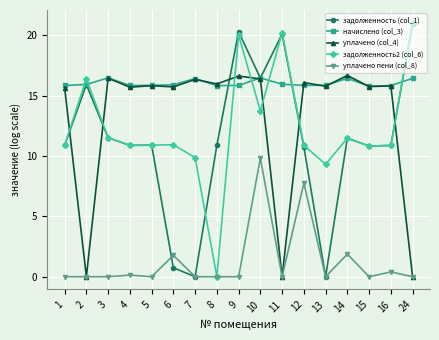

True or false: задолженность (col_1) has a value of 19.9 at 3.

False